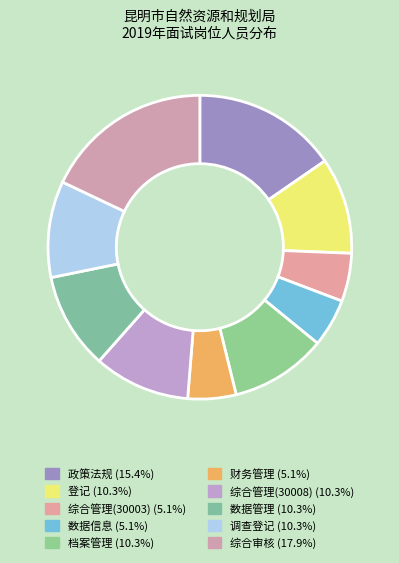

To the nearest percent, what percentage of the pie is 登记?

10%